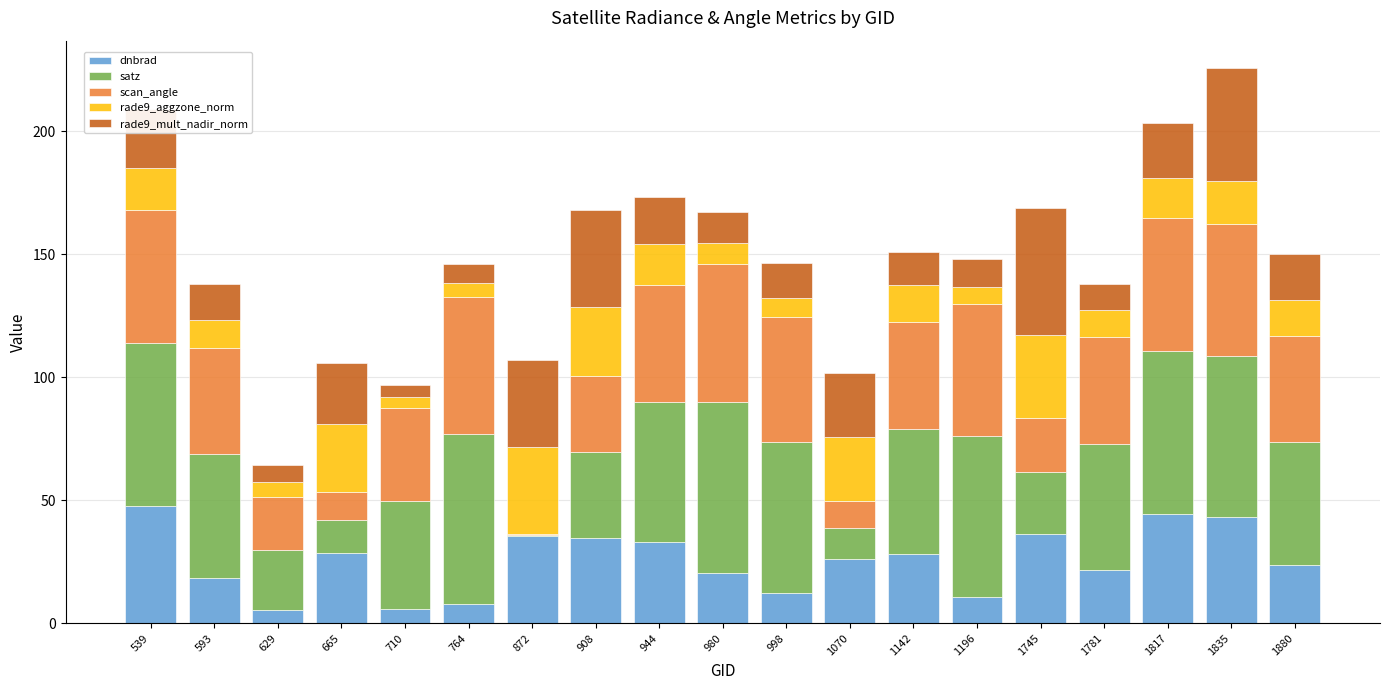

What is the maximum value for dnbrad?

47.7